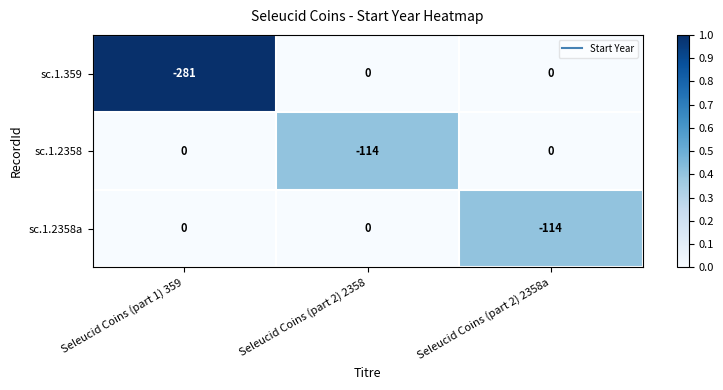

Between Seleucid Coins (part 1) 359 and Seleucid Coins (part 2) 2358a, which series saw the biggest shift?

sc.1.359